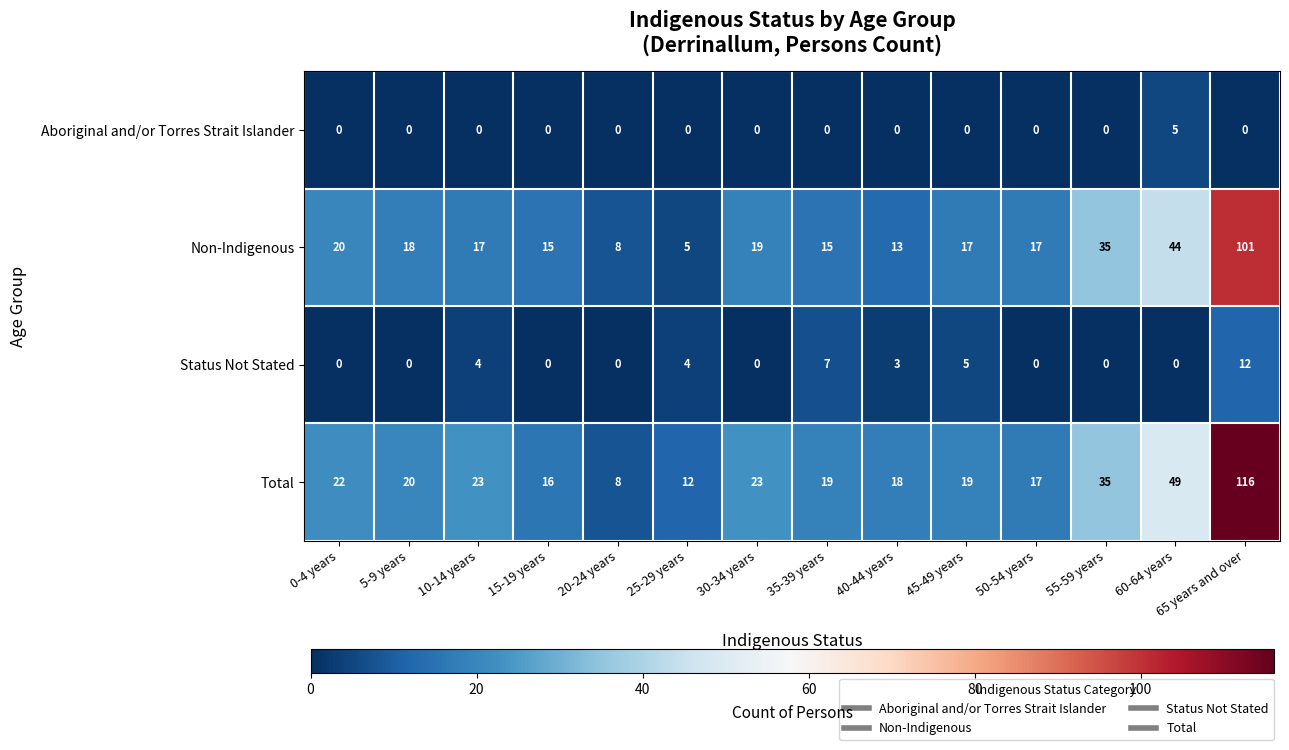

Between 15-19 years and 35-39 years, which series saw the biggest shift?

Status Not Stated